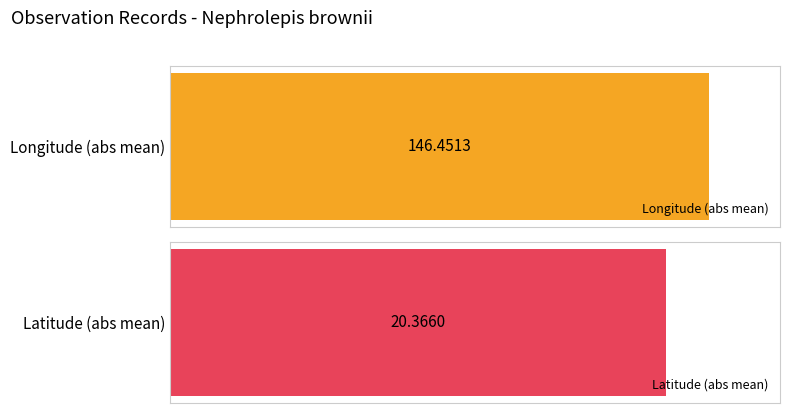

The Latitude series shows -35.9 at 5. True or false?

False